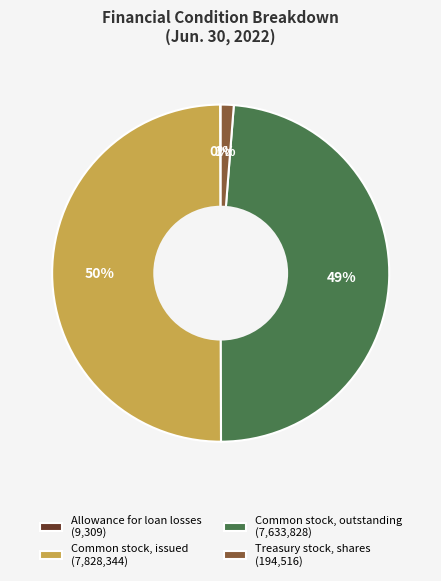

To the nearest percent, what is the difference between the largest and smallest slice percentages?

50%